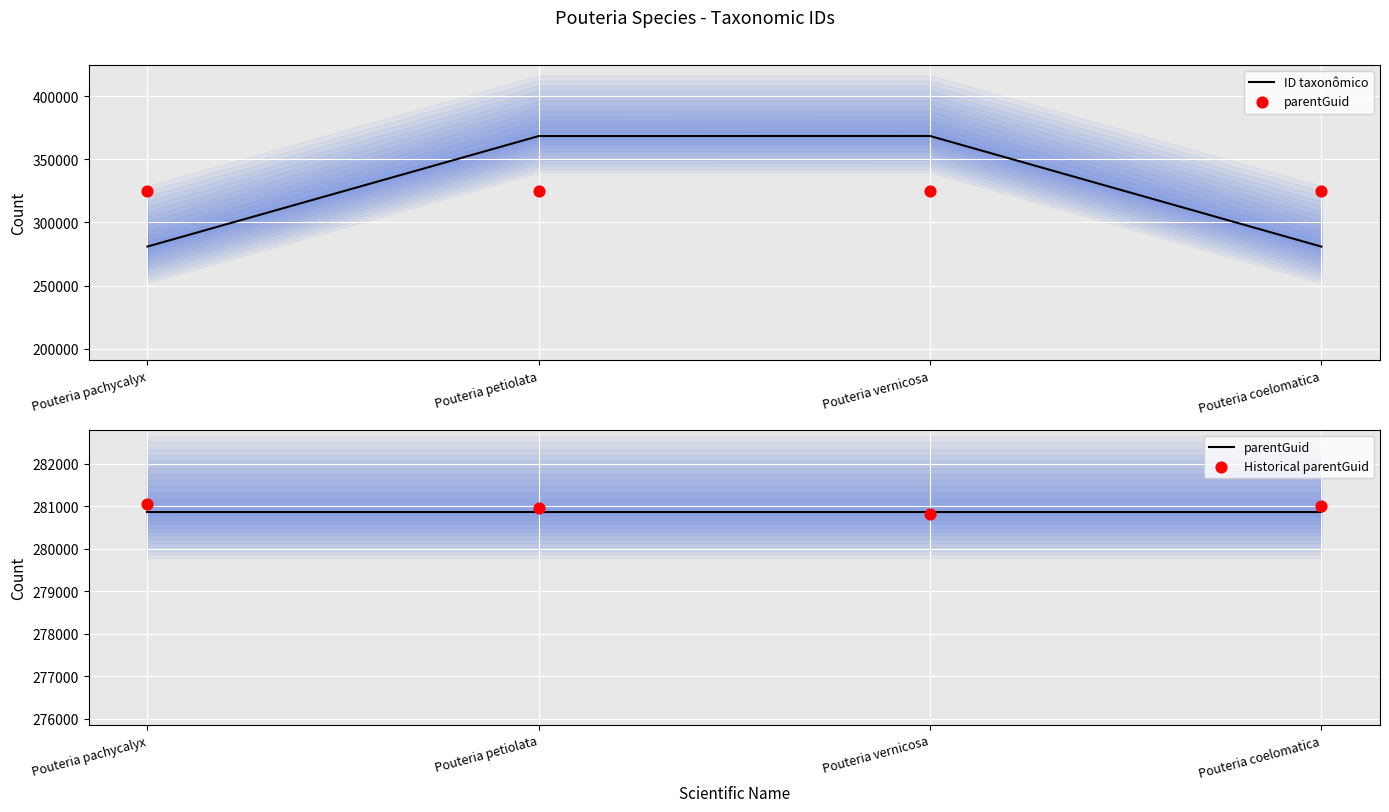

At how many categories does at least one series exceed 357143?

2